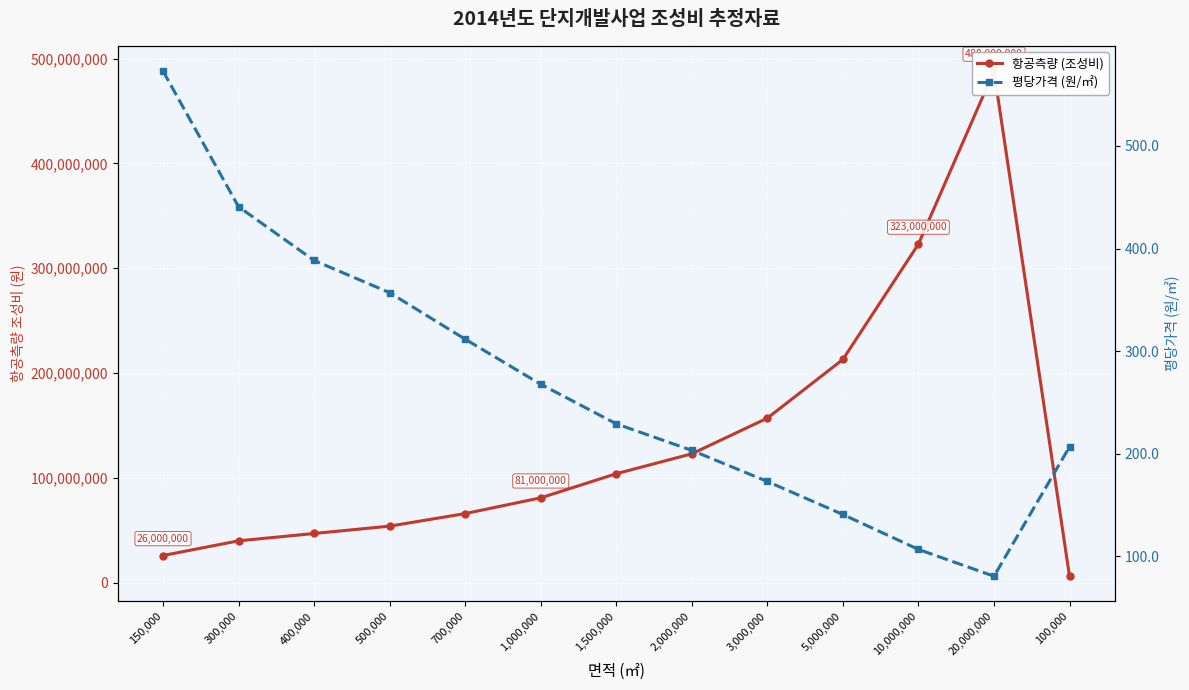

What is the highest value of the 항공측량 (조성비) series?

488000000.0